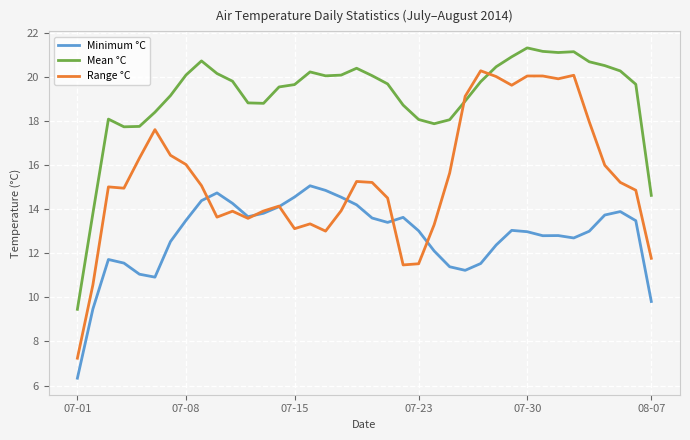

List the series in order of their overall mean, highest first.

Mean °C, Range °C, Minimum °C